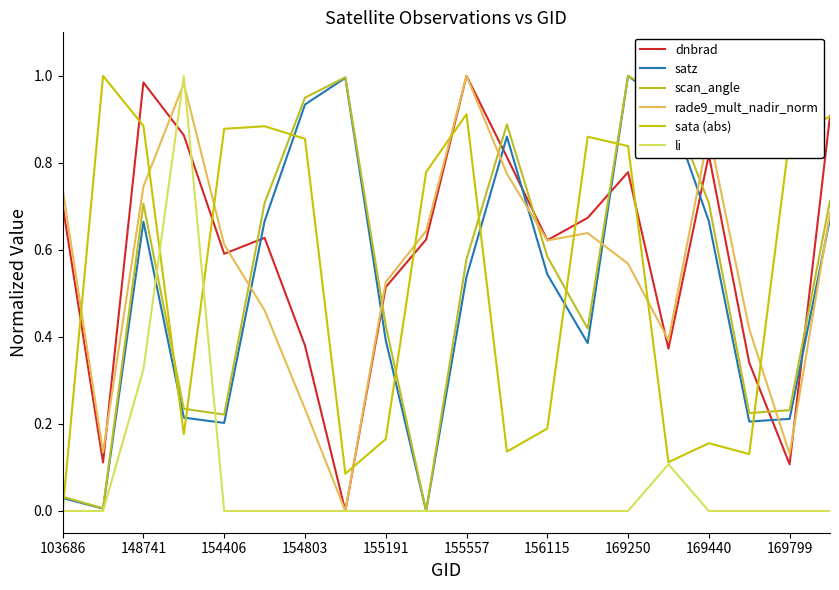

True or false: sata (abs) and rade9_mult_nadir_norm cross at least once.

True